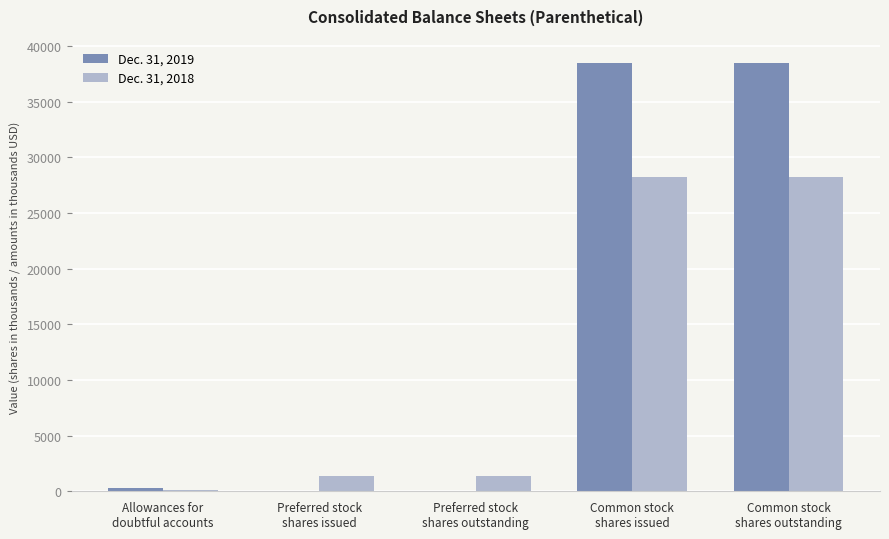

Which series has the largest total across all categories?

Dec. 31, 2019